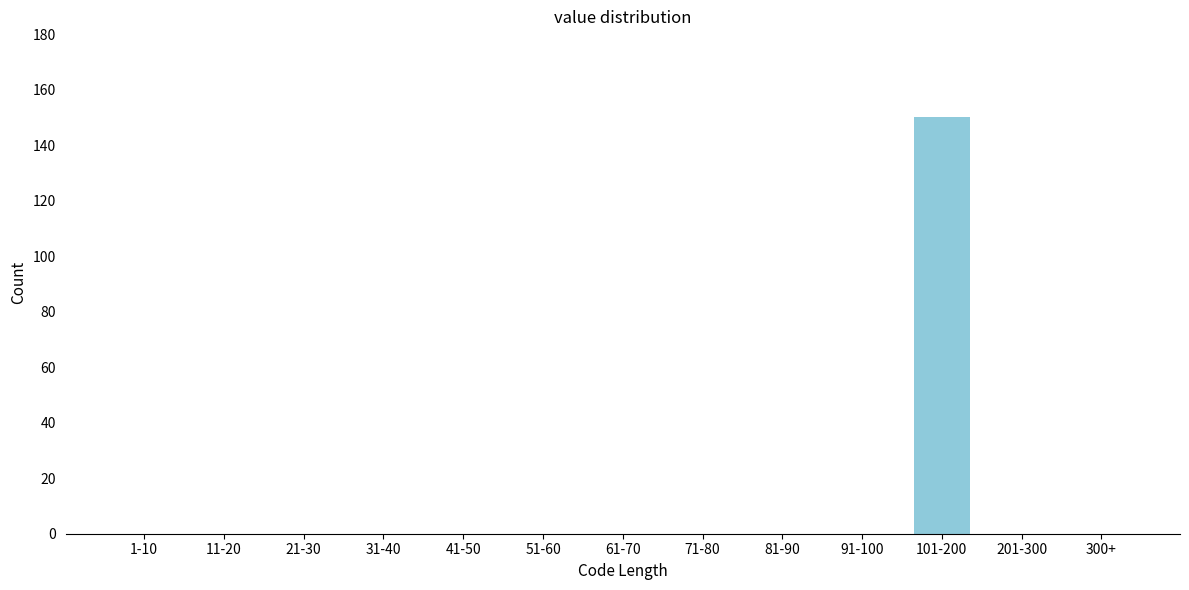

Reading left to right, list all the values displayed in this chart.

1-10=0	11-20=0	21-30=0	31-40=0	41-50=0	51-60=0	61-70=0	71-80=0	81-90=0	91-100=0	101-200=150	201-300=0	300+=0